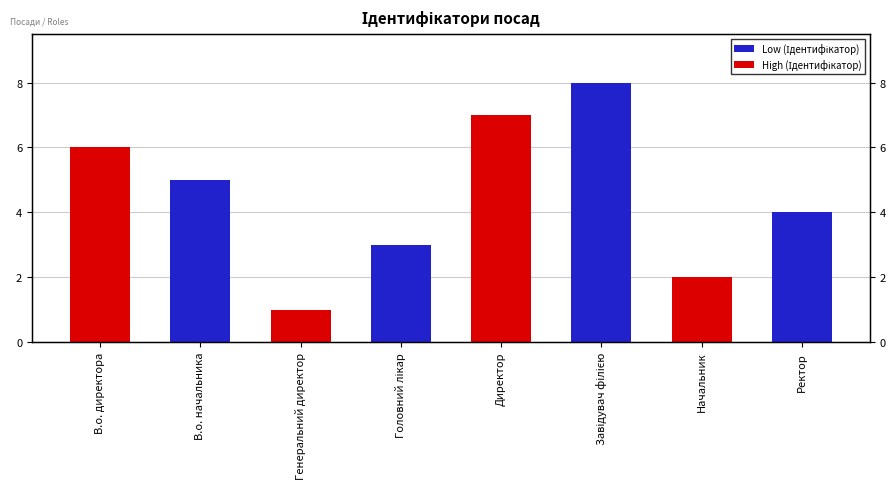

What is the ratio of the value at Директор to the value at Завідувач філією?

0.9